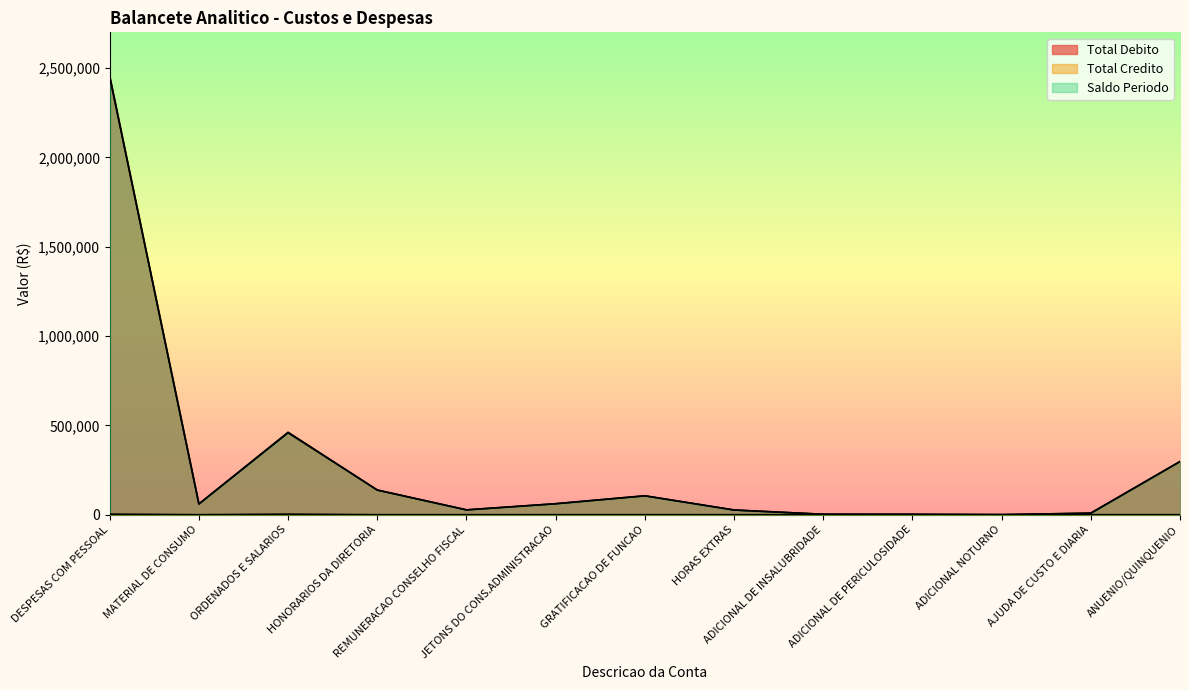

The value of Total Credito at GRATIFICACAO DE FUNCAO is -2063.2. True or false?

False